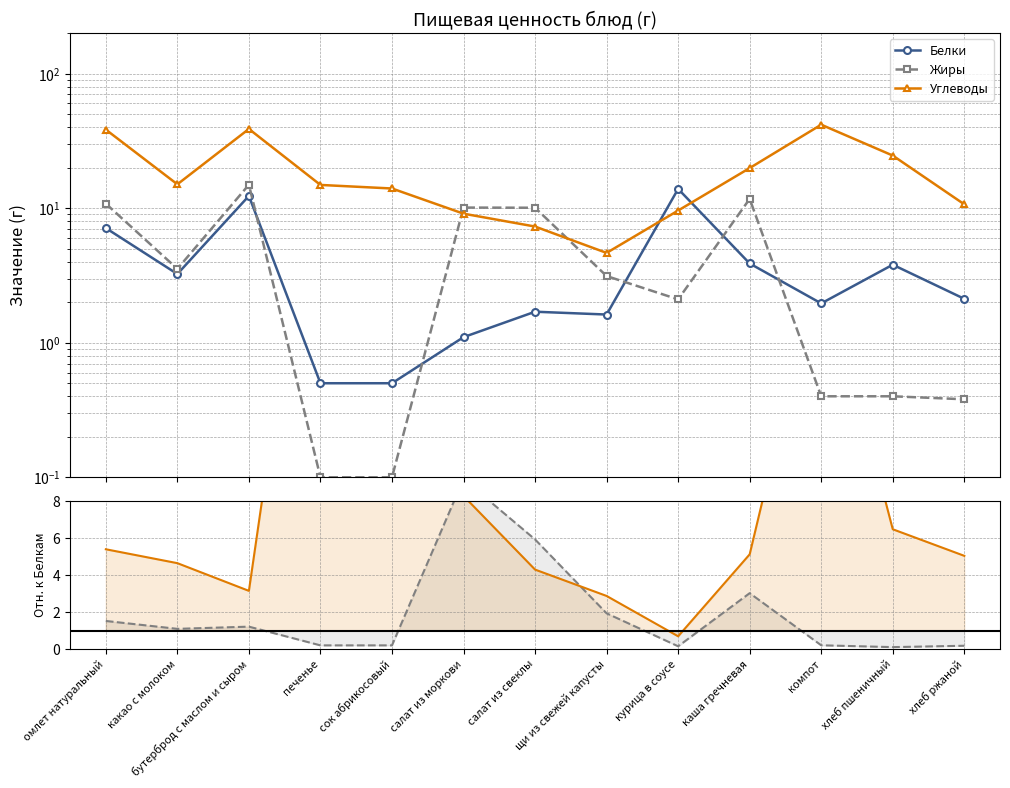

How many lines are shown in the chart?

3